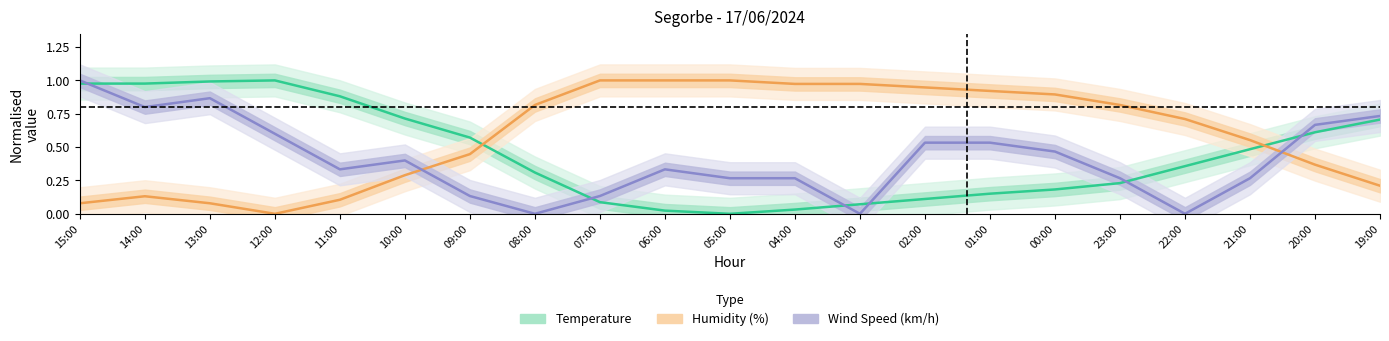

True or false: Wind Speed (km/h) has more than 0 points higher than both neighbors.

True